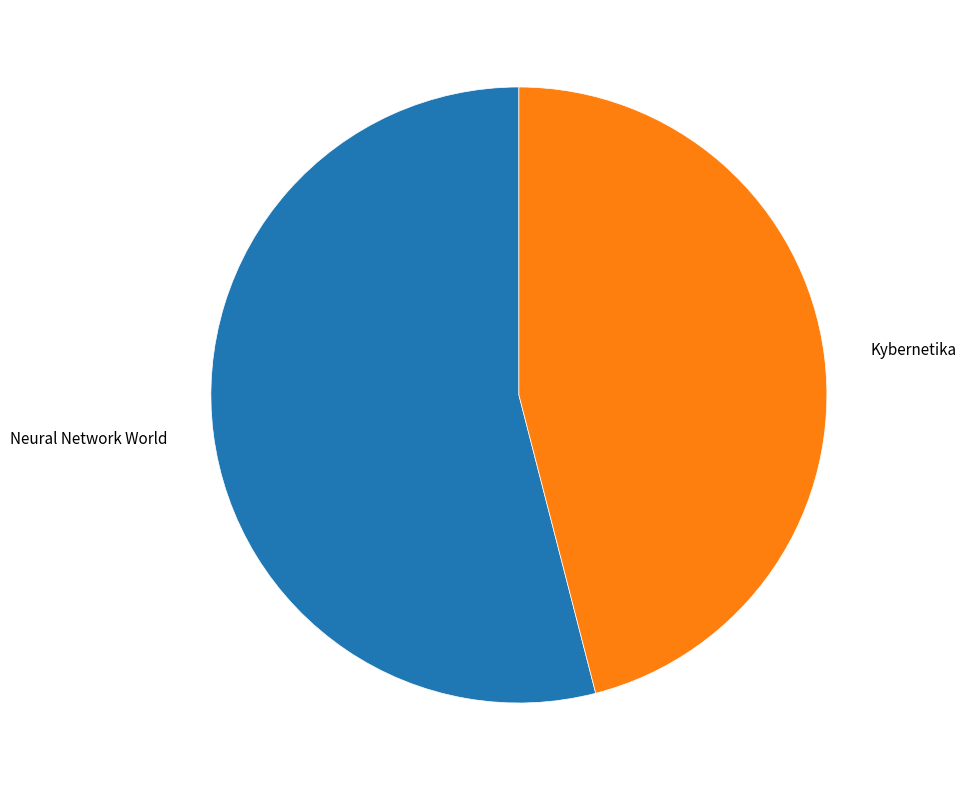

Does any single category account for the majority?

Yes